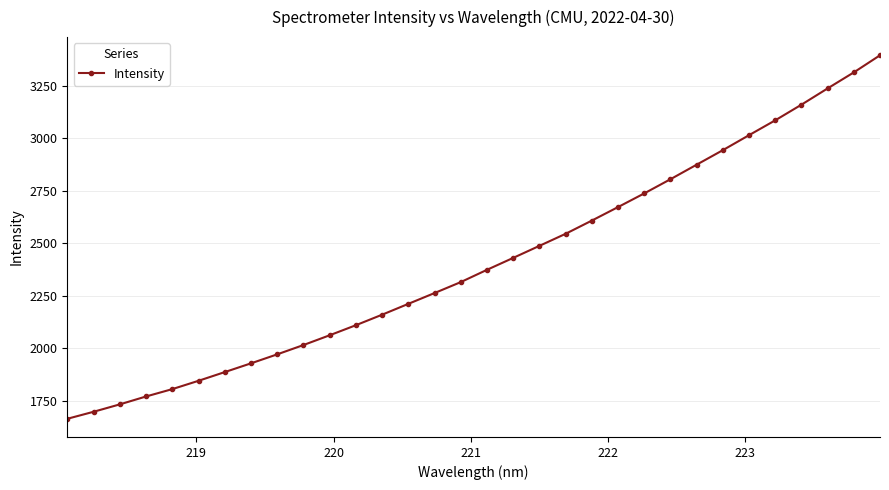

What is the sum of all values?

77111.1